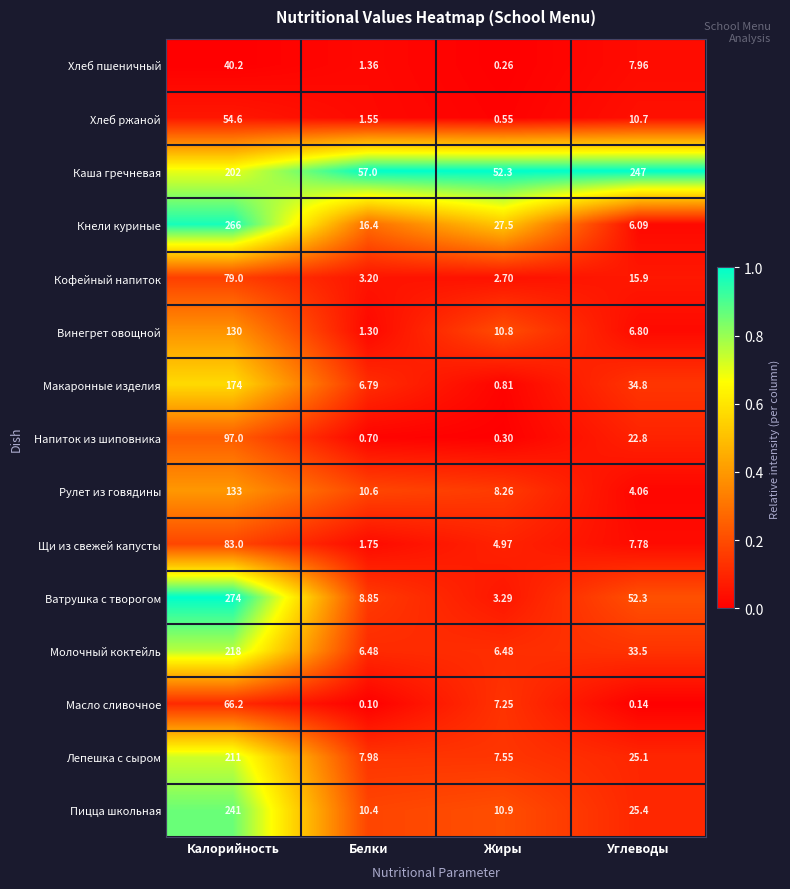

Which series changed the most between Калорийность and Белки?

Ватрушка с творогом